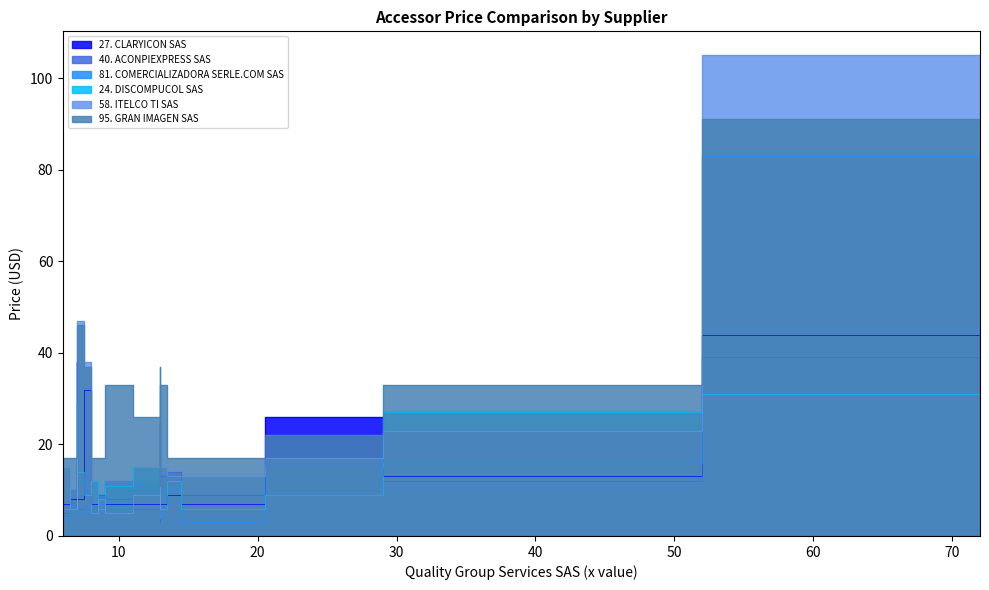

In 40. ACONPIEXPRESS SAS, how many points are lower than both neighbors (excluding endpoints)?

5